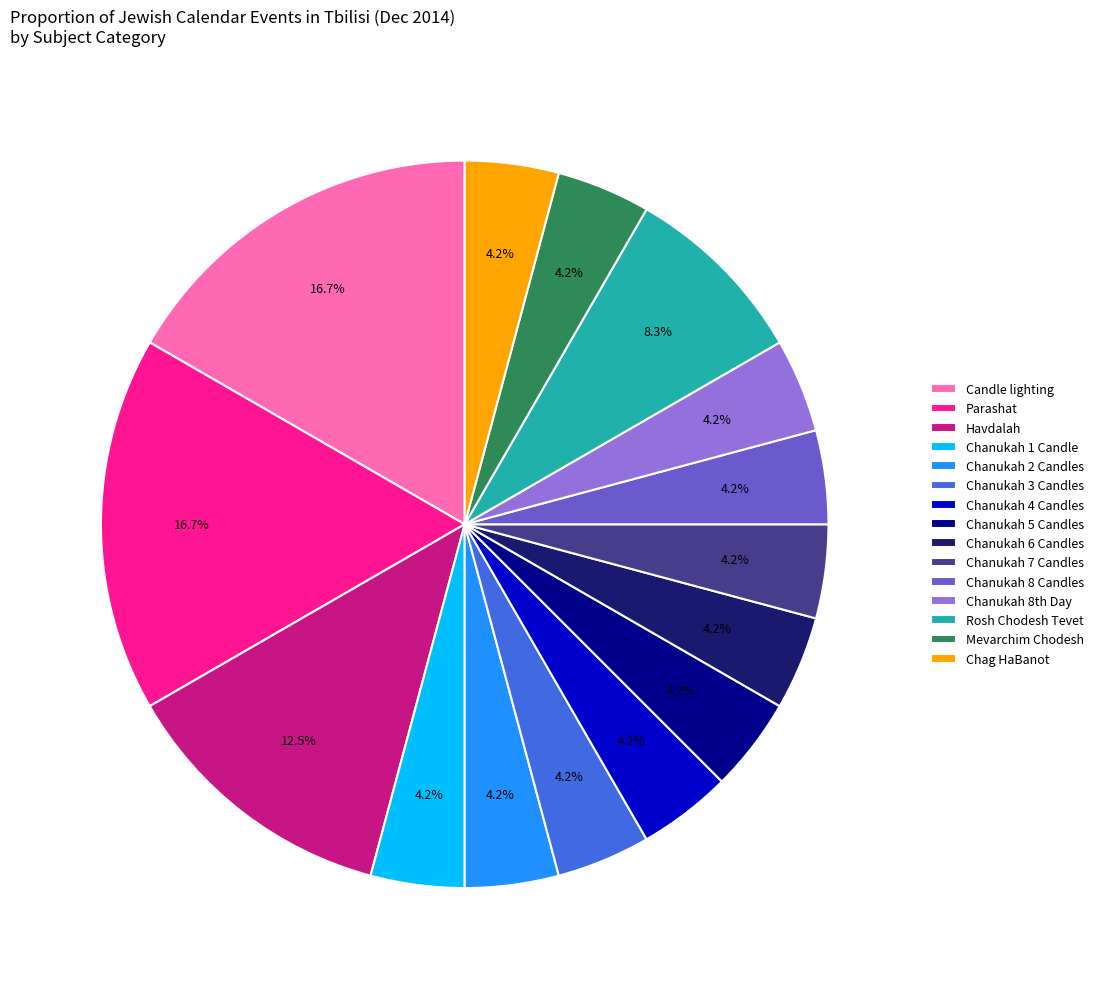

Does Havdalah represent more than half of the total?

No